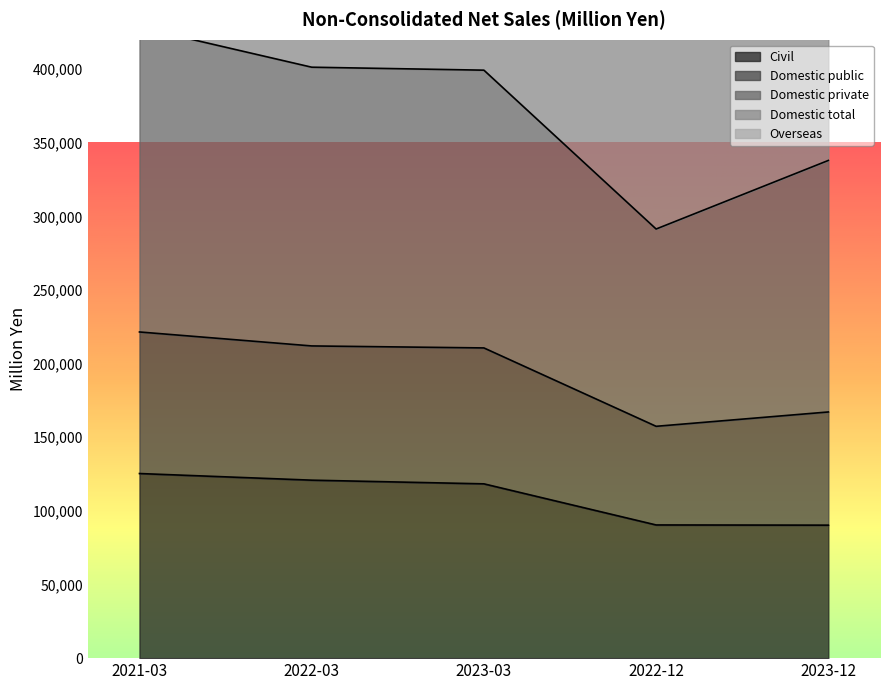

How many values in the Civil series exceed 118372?

2